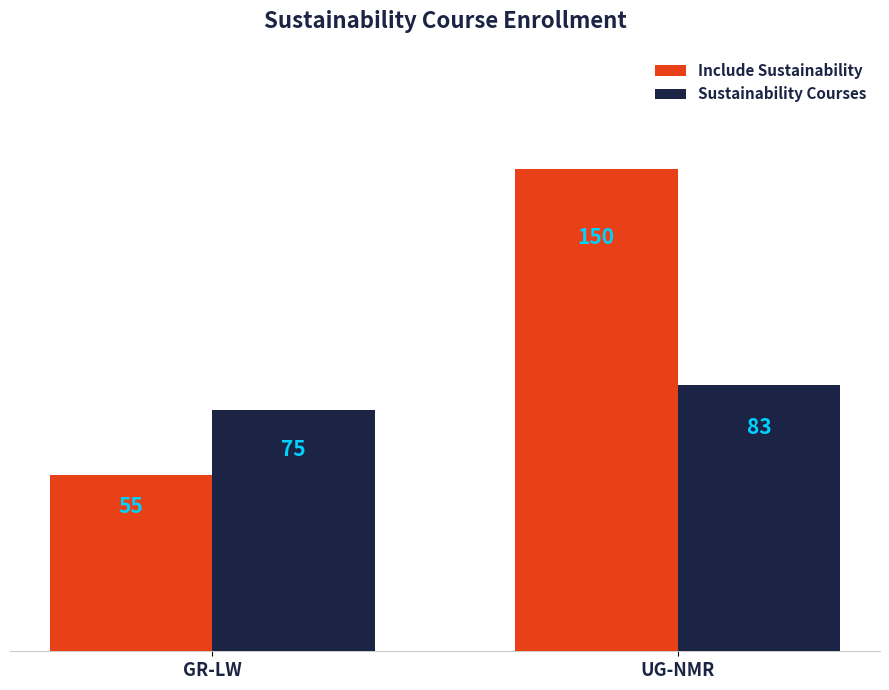

How many Sustainability Courses values are between 75 and 83?

2